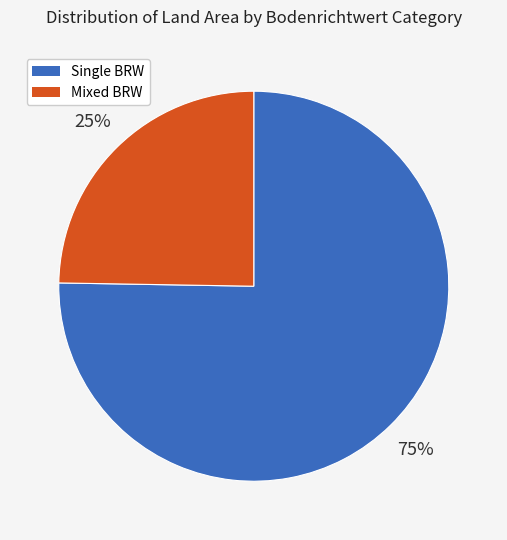

Rank the categories by value from lowest to highest.

Mixed BRW, Single BRW